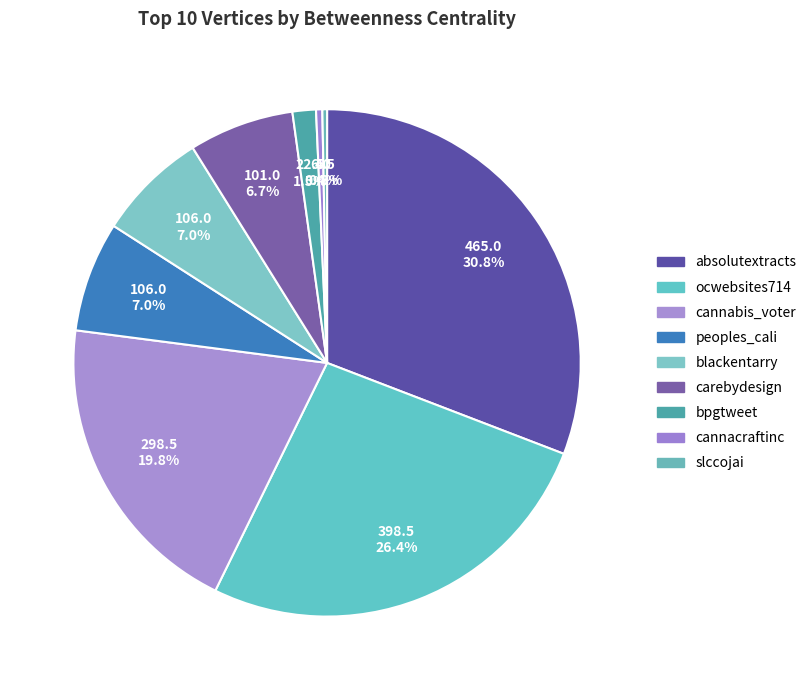

Is it true that carebydesign is 7% of the pie?

True